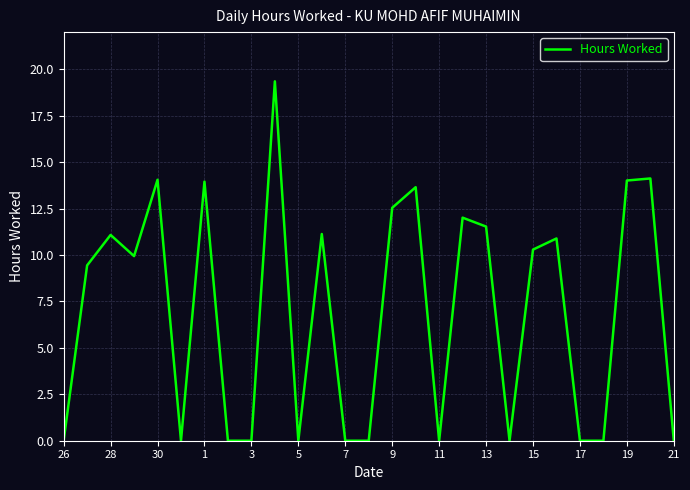

What is the greatest value displayed?

19.4